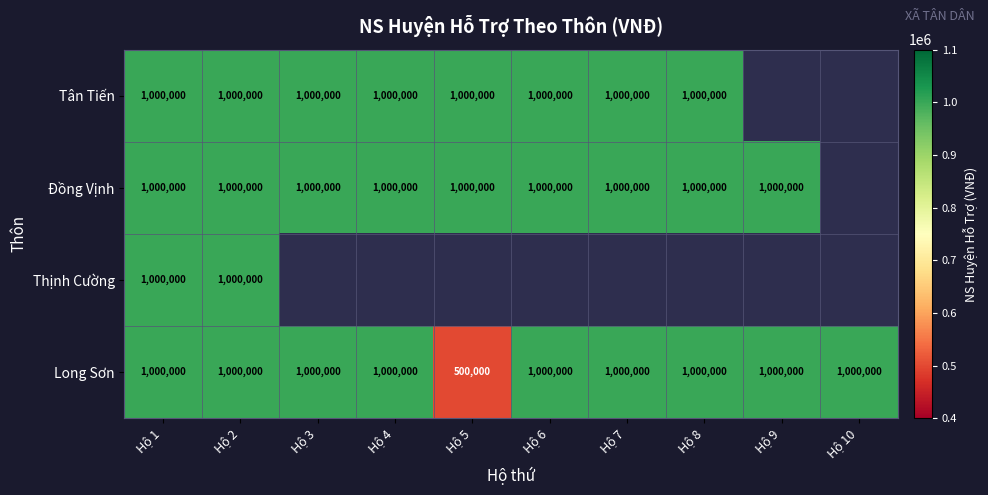

What is the minimum value for Long Sơn?

500000